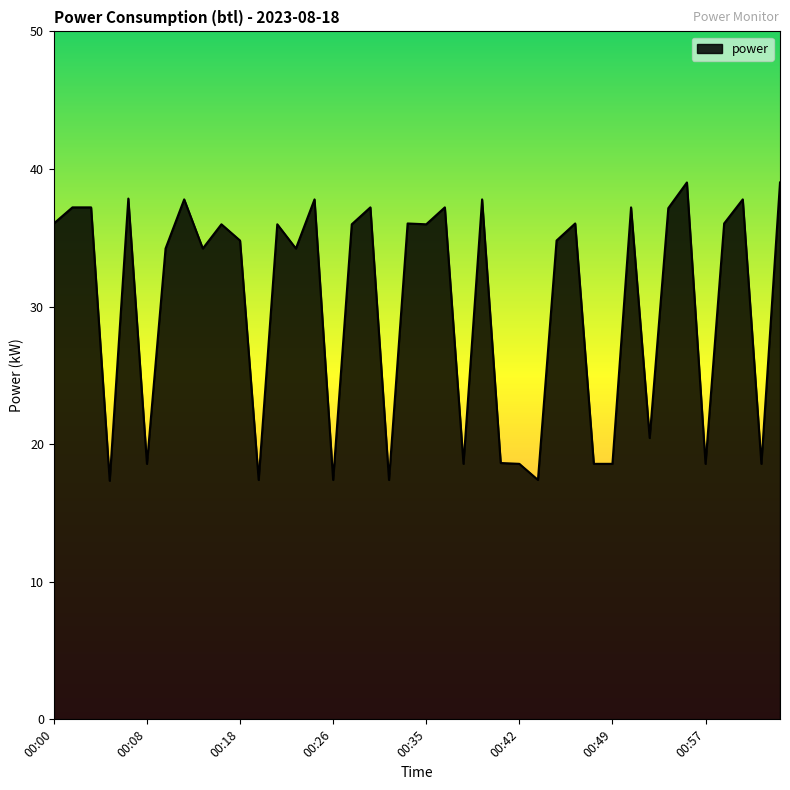

What is the minimum value shown in the chart?

17.3